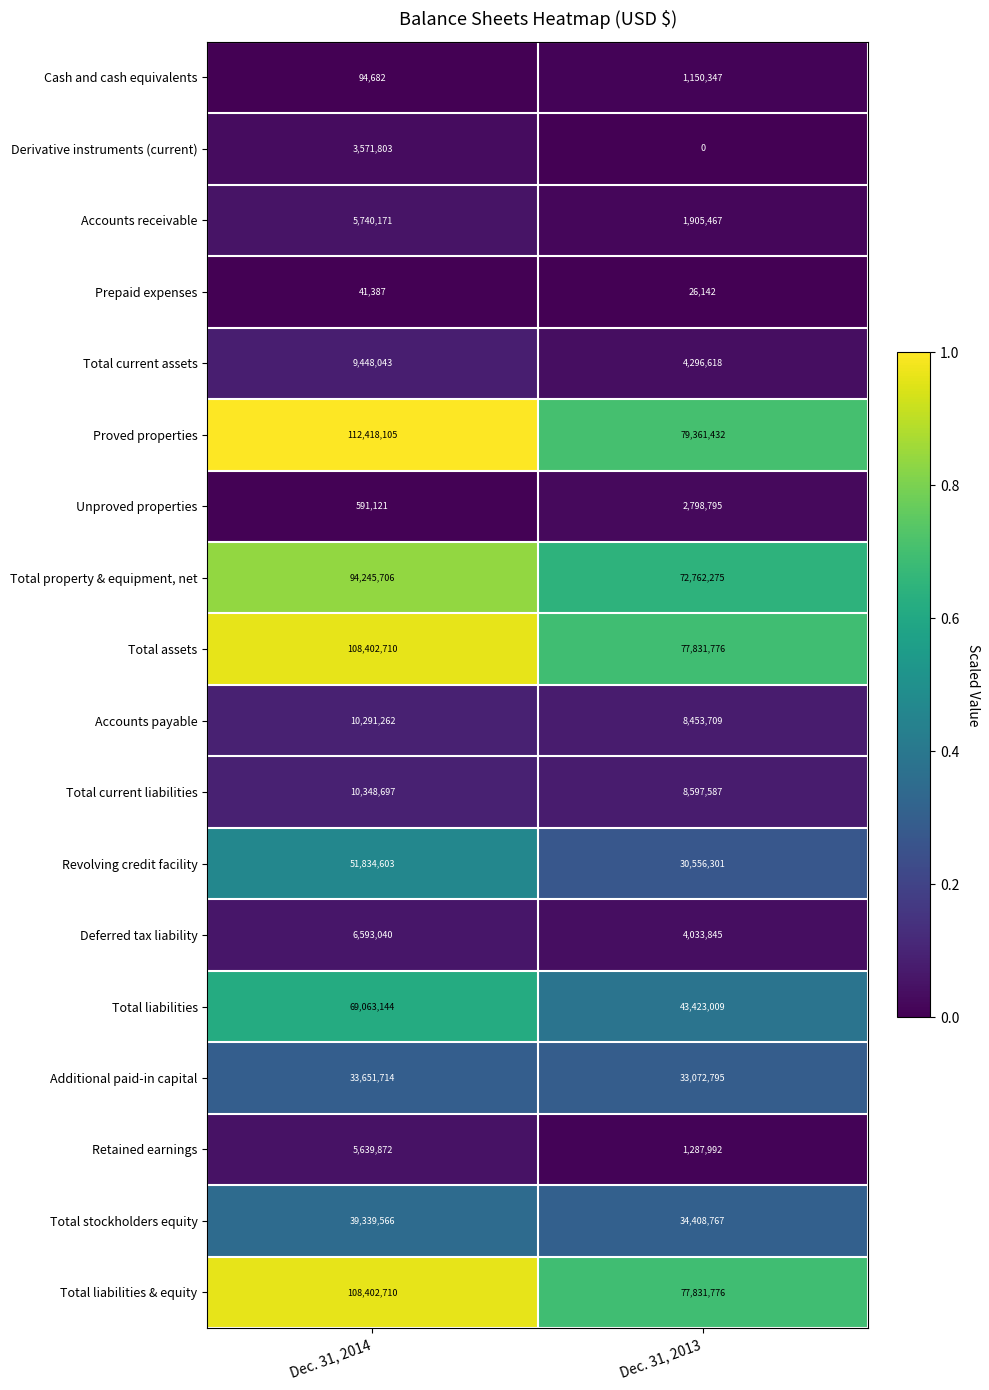

True or false: Proved properties has a value of 112418105 at Dec. 31, 2014.

True